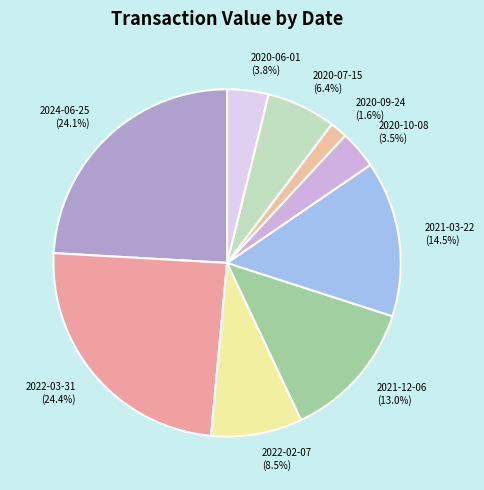

To the nearest percent, what is the combined percentage of 2022-03-31 and 2021-12-06?

37%